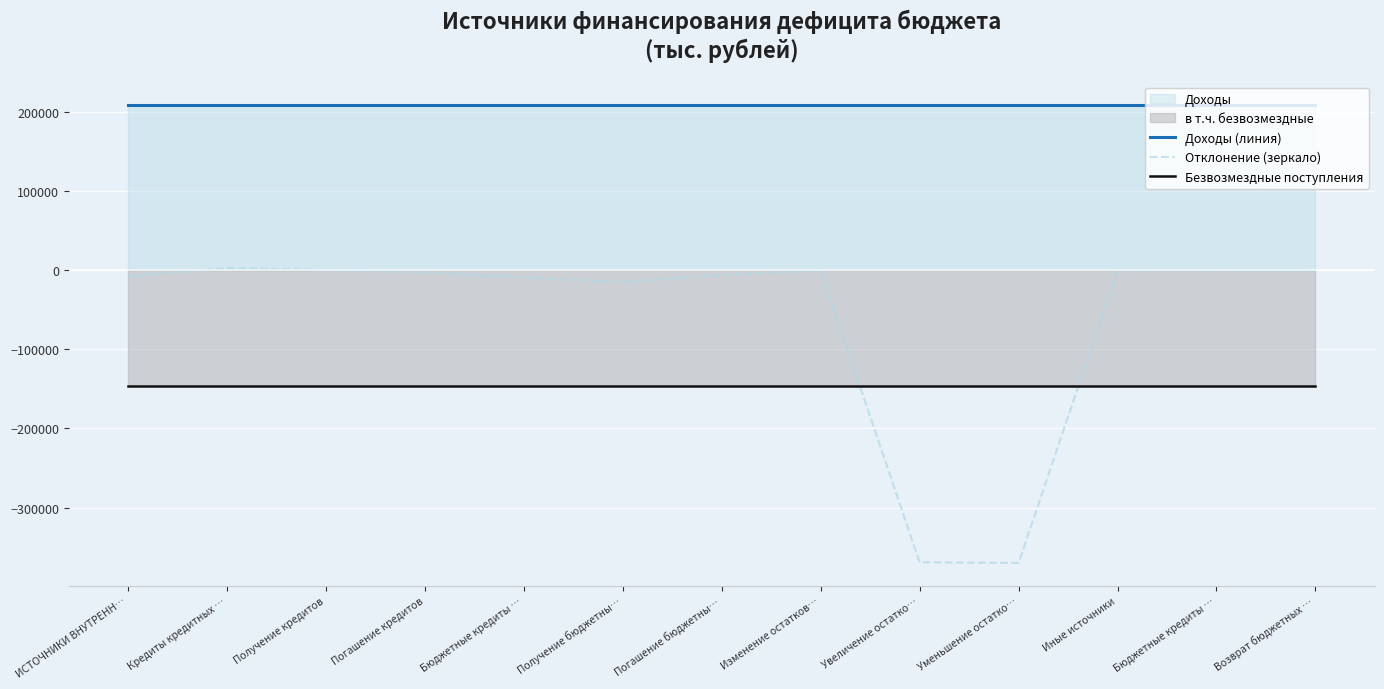

Reading left to right, list all the values displayed in this chart.

Доходы (линия): ИСТОЧНИКИ ВНУТРЕНН…=209092.0	Кредиты кредитных …=209092.0	Получение кредитов=209092.0	Погашение кредитов=209092.0	Бюджетные кредиты …=209092.0	Получение бюджетны…=209092.0	Погашение бюджетны…=209092.0	Изменение остатков…=209092.0	Увеличение остатко…=209092.0	Уменьшение остатко…=209092.0	Иные источники=209092.0	Бюджетные кредиты …=209092.0	Возврат бюджетных …=209092.0
Отклонение (зеркало): ИСТОЧНИКИ ВНУТРЕНН…=-7582.1	Кредиты кредитных …=2666.7	Получение кредитов=0.0	Погашение кредитов=-2666.7	Бюджетные кредиты …=-9239.8	Получение бюджетны…=-15096.0	Погашение бюджетны…=-5856.2	Изменение остатков…=-701.0	Увеличение остатко…=-369068.3	Уменьшение остатко…=-369769.2	Иные источники=-308.0	Бюджетные кредиты …=-308.0	Возврат бюджетных …=-1108.0
Безвозмездные поступления: ИСТОЧНИКИ ВНУТРЕНН…=-146638.0	Кредиты кредитных …=-146638.0	Получение кредитов=-146638.0	Погашение кредитов=-146638.0	Бюджетные кредиты …=-146638.0	Получение бюджетны…=-146638.0	Погашение бюджетны…=-146638.0	Изменение остатков…=-146638.0	Увеличение остатко…=-146638.0	Уменьшение остатко…=-146638.0	Иные источники=-146638.0	Бюджетные кредиты …=-146638.0	Возврат бюджетных …=-146638.0